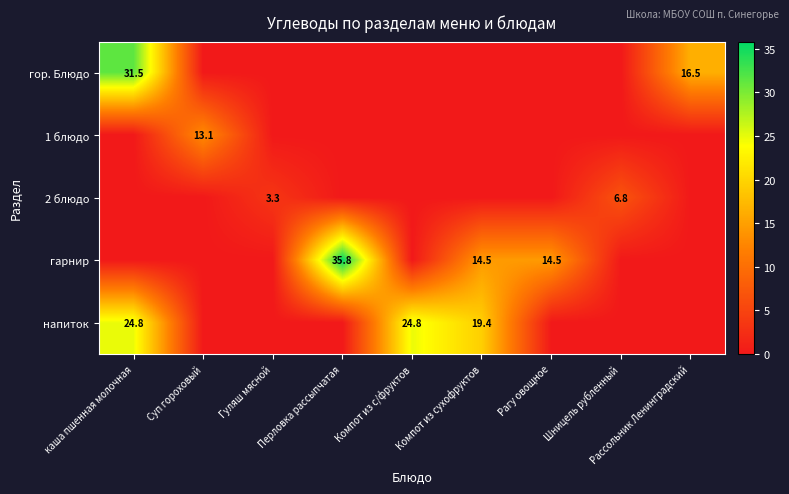

Is it true that гор. Блюдо equals 42.1 at каша пшенная молочная?

False